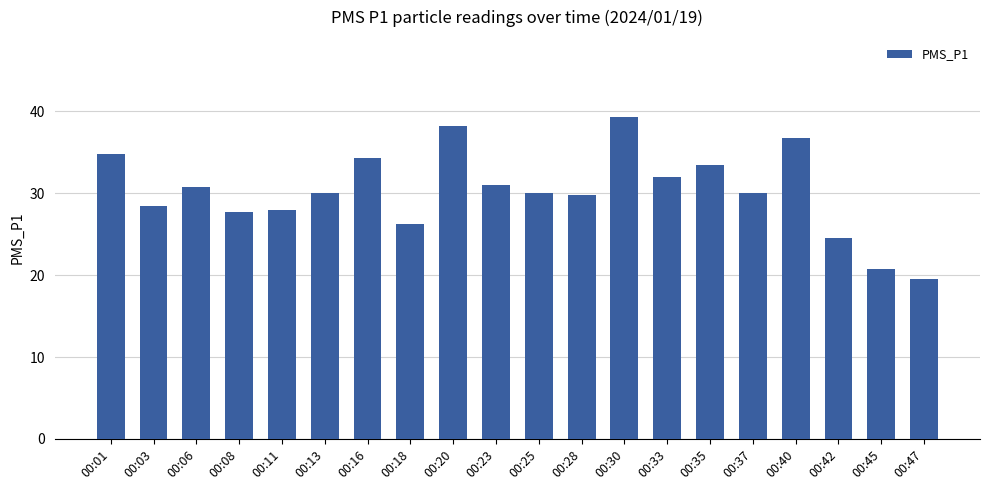

What is the ratio of the value at 00:11 to the value at 00:25?

0.9